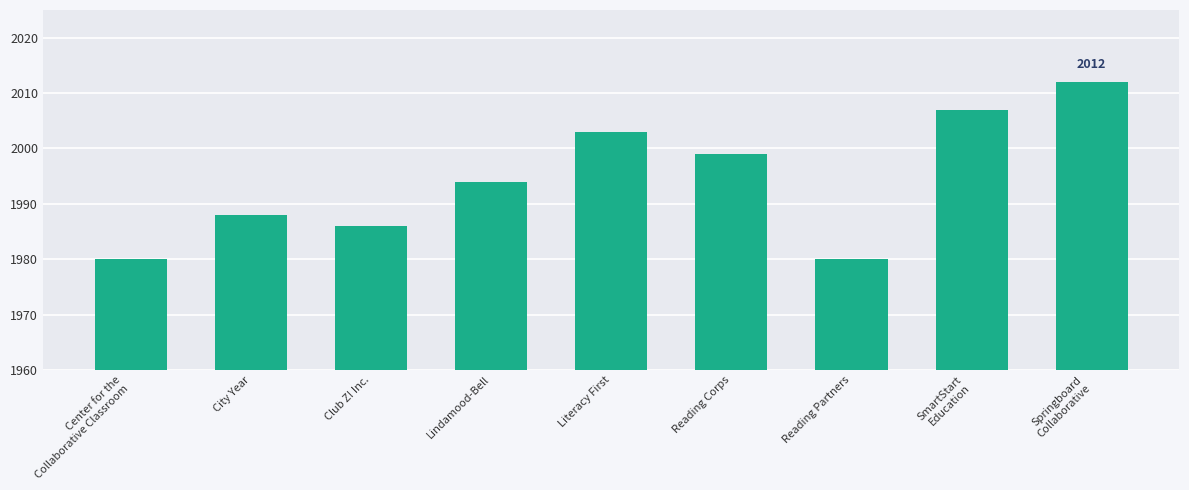

What is the smallest value displayed?

1980